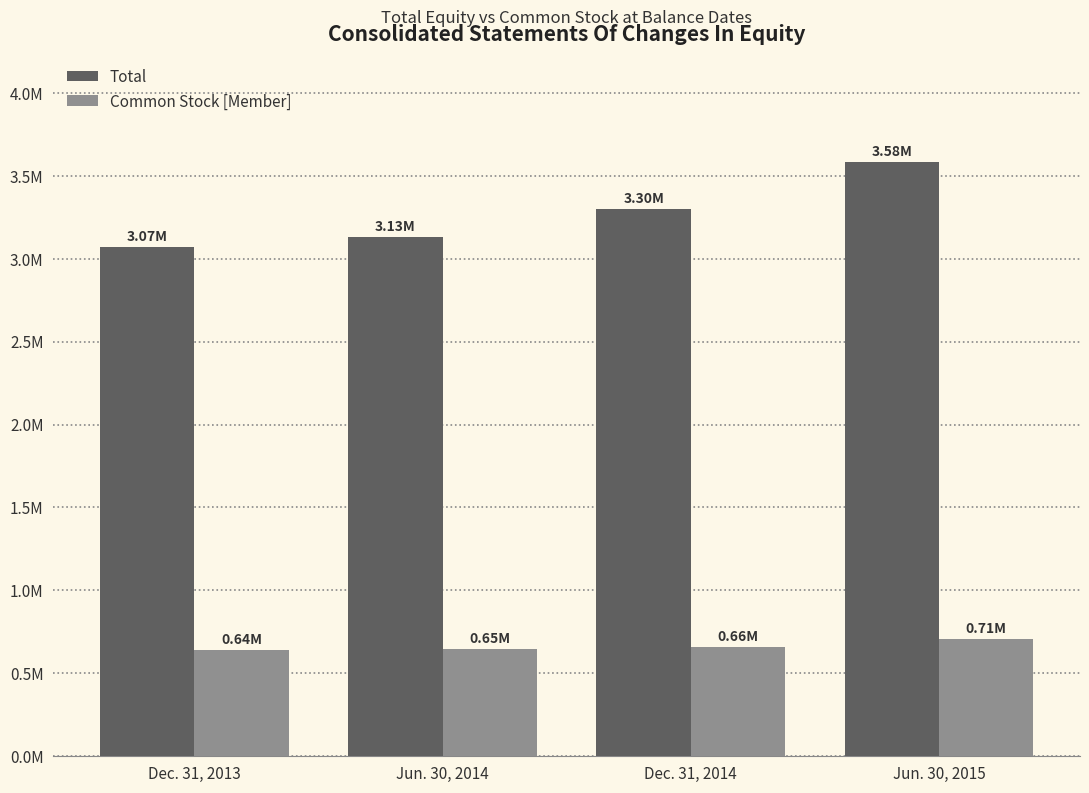

What is the difference between the maximum and minimum values in the Total series?

515933